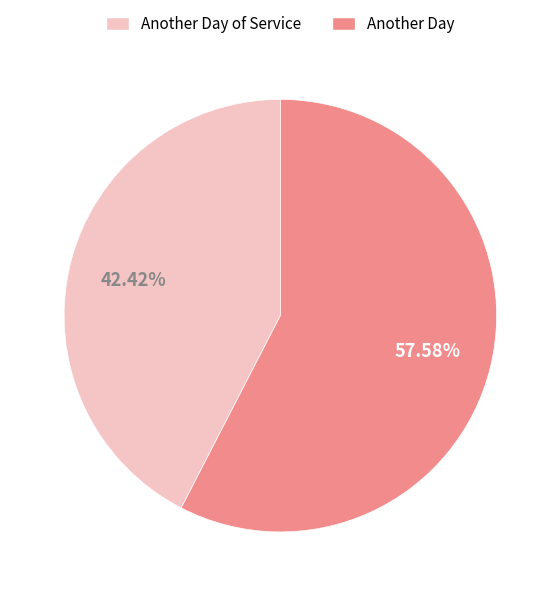

Is there a majority slice in this chart?

Yes